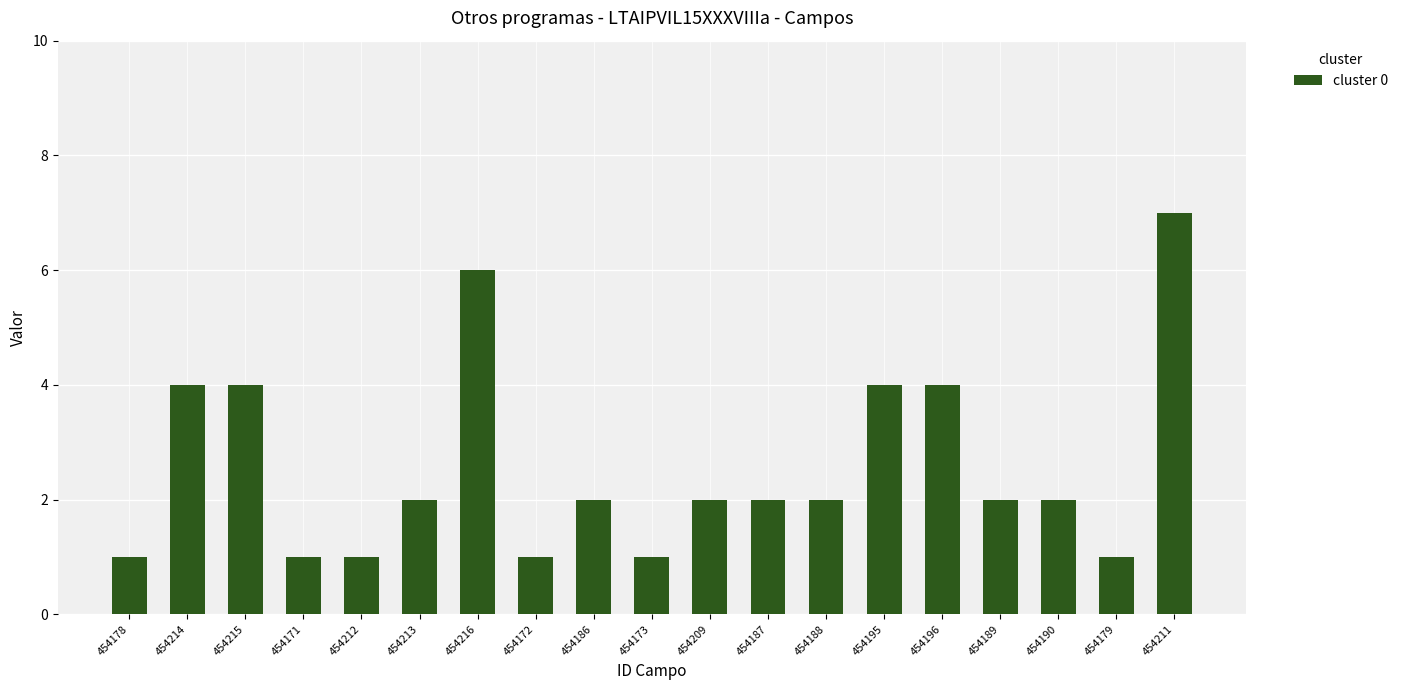

What is the sum of the values at 454190 and 454211?

9